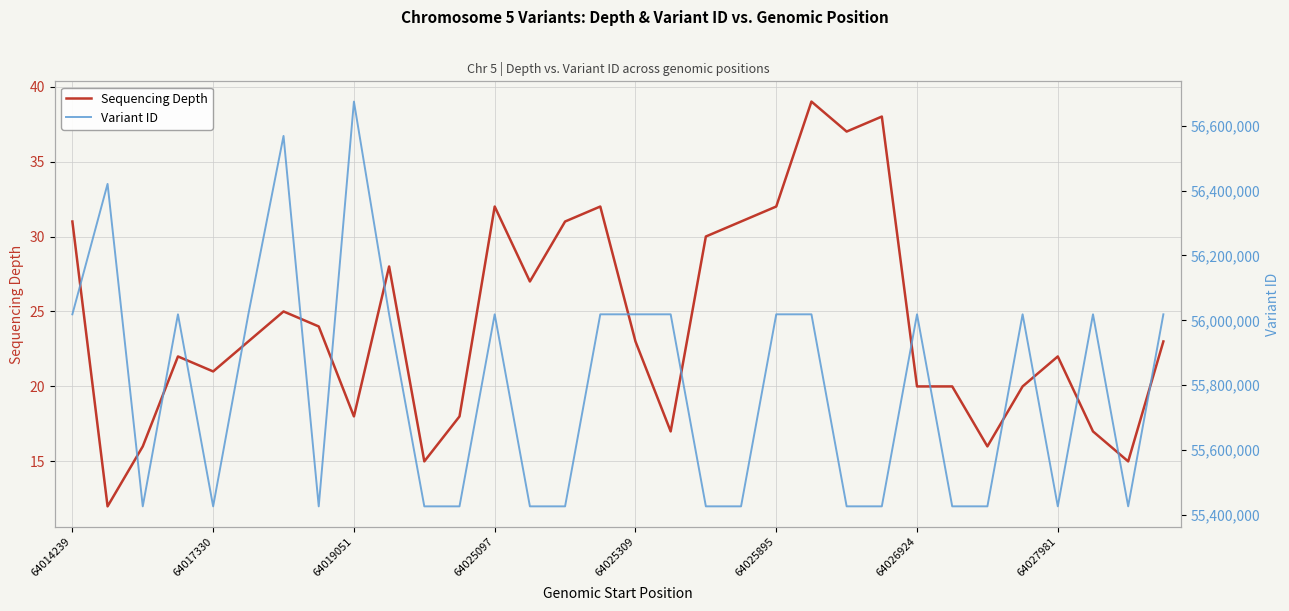

List the series in order of their peak value, lowest first.

Sequencing Depth, Variant ID